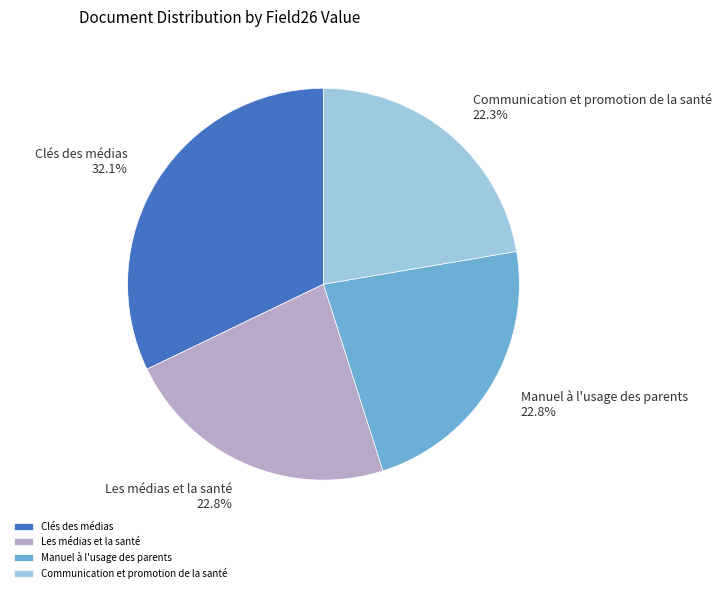

Approximately how many times larger is the value at Clés des médias compared to Les médias et la santé?

1.4